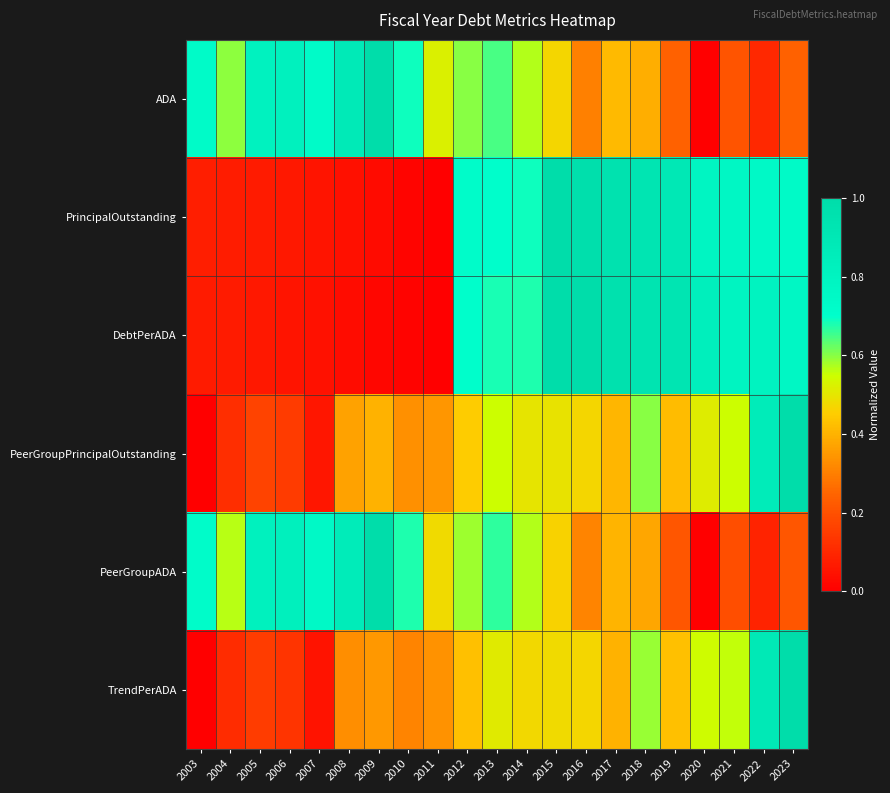

At how many categories does at least one series exceed 0?

21